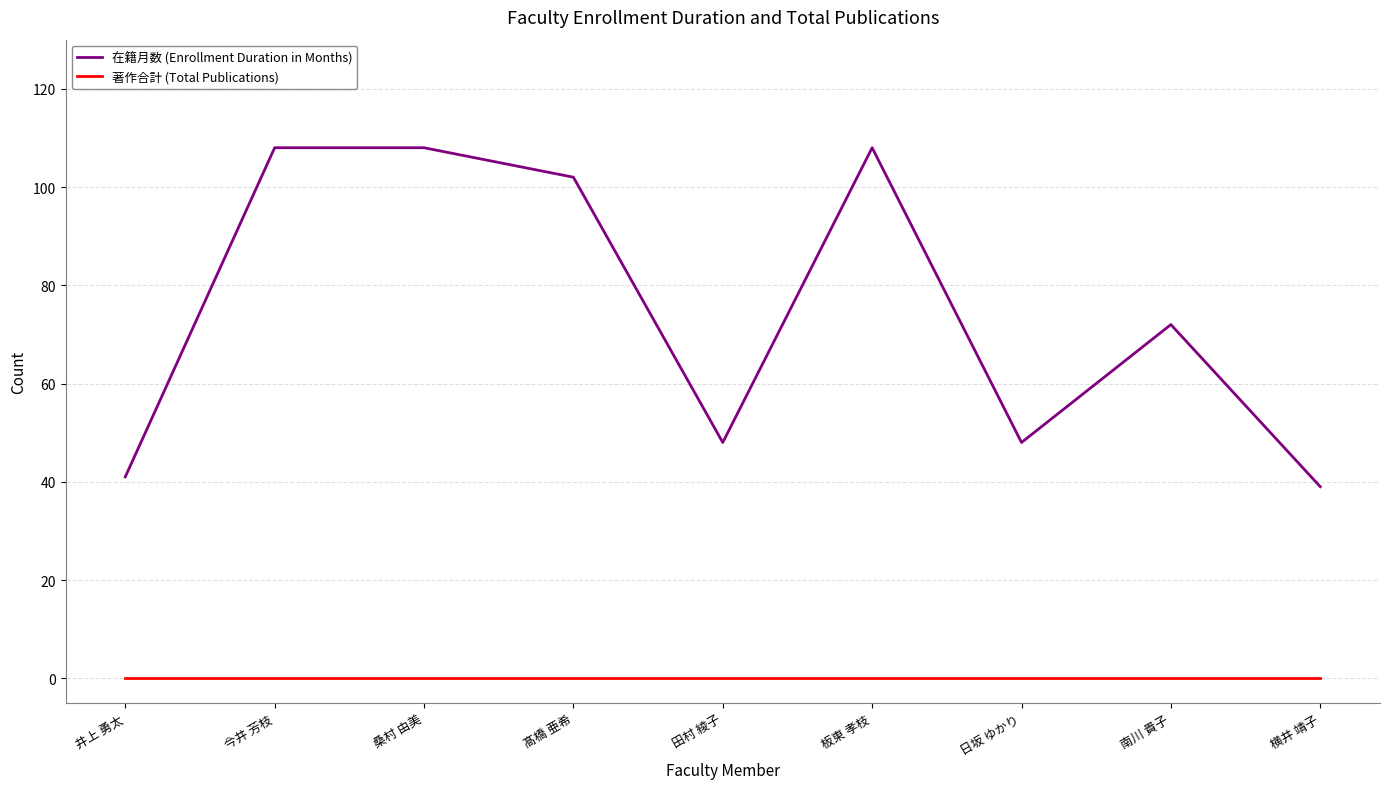

Which series has the widest spread of values?

在籍月数 (Enrollment Duration in Months)